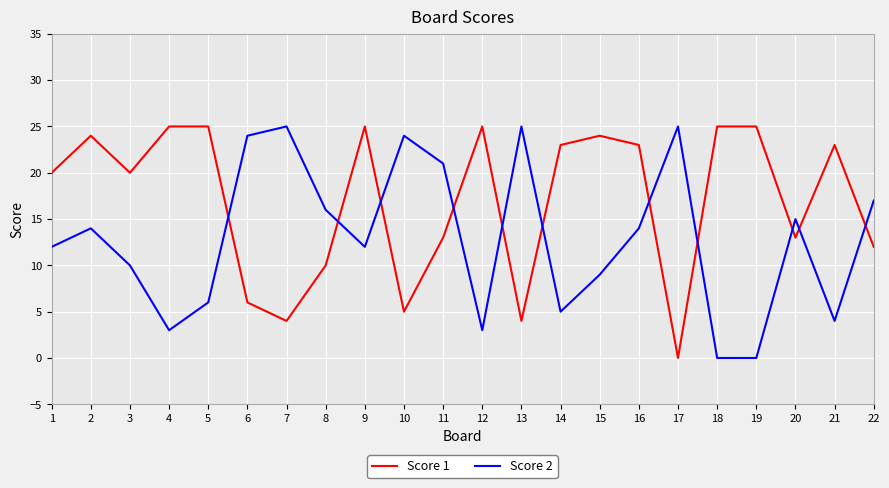

Rank the series at 12 from lowest to highest value.

Score 2, Score 1